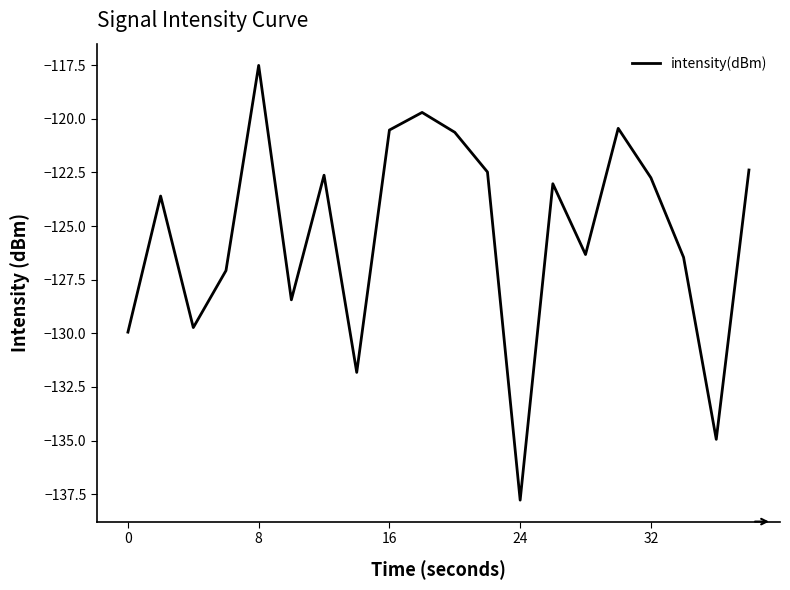

What is the greatest value displayed?

-117.5